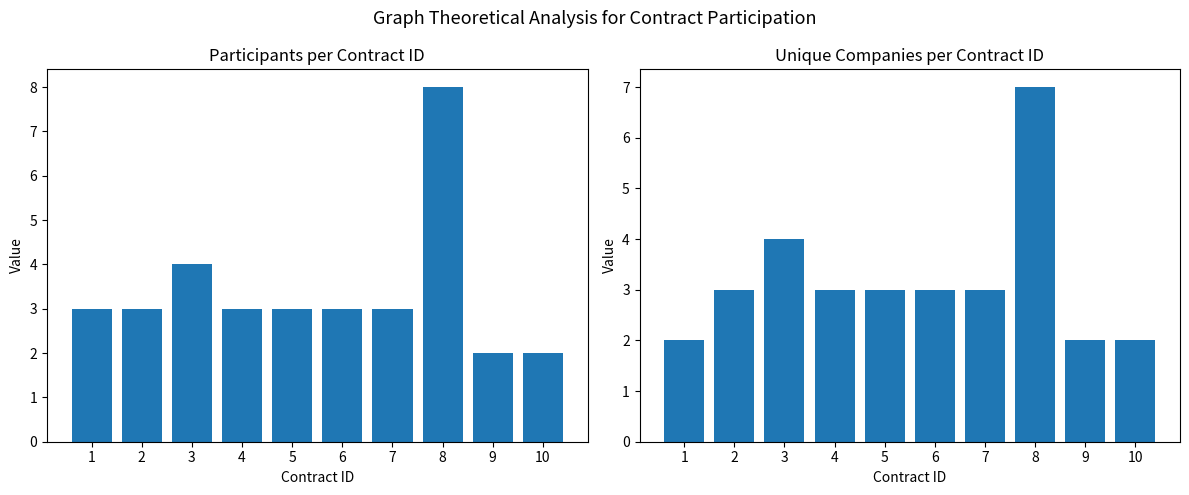

The Participants per ID series shows 6 at 3. True or false?

False